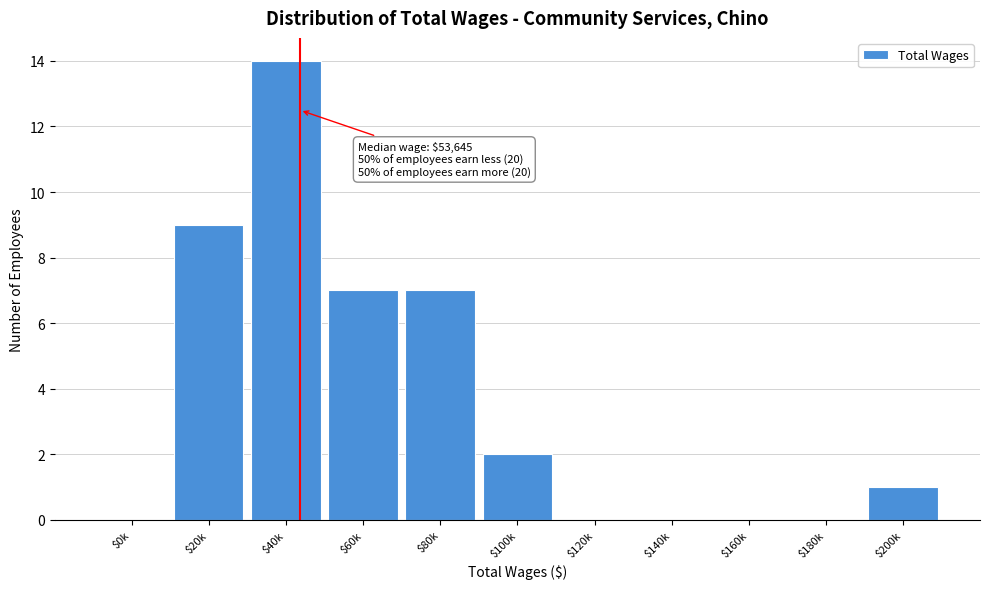

Which category has the highest value across all series?

$40k